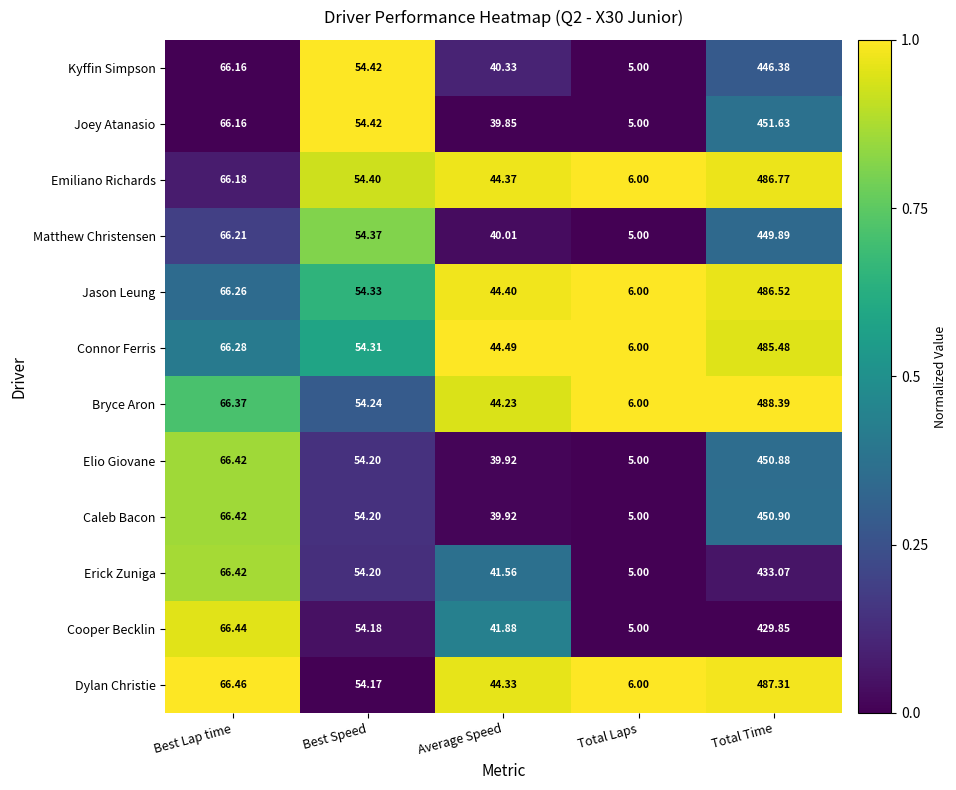

Rank the categories by Erick Zuniga value from lowest to highest.

Total Laps, Average Speed, Best Speed, Best Lap time, Total Time